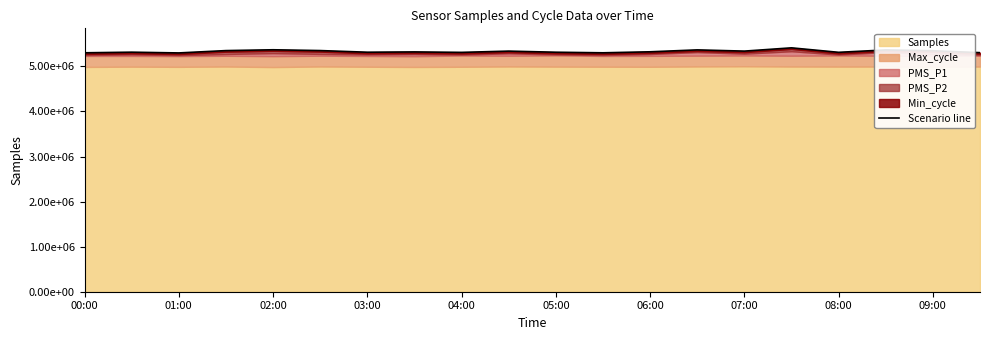

Does the chart have visible grid lines?

No